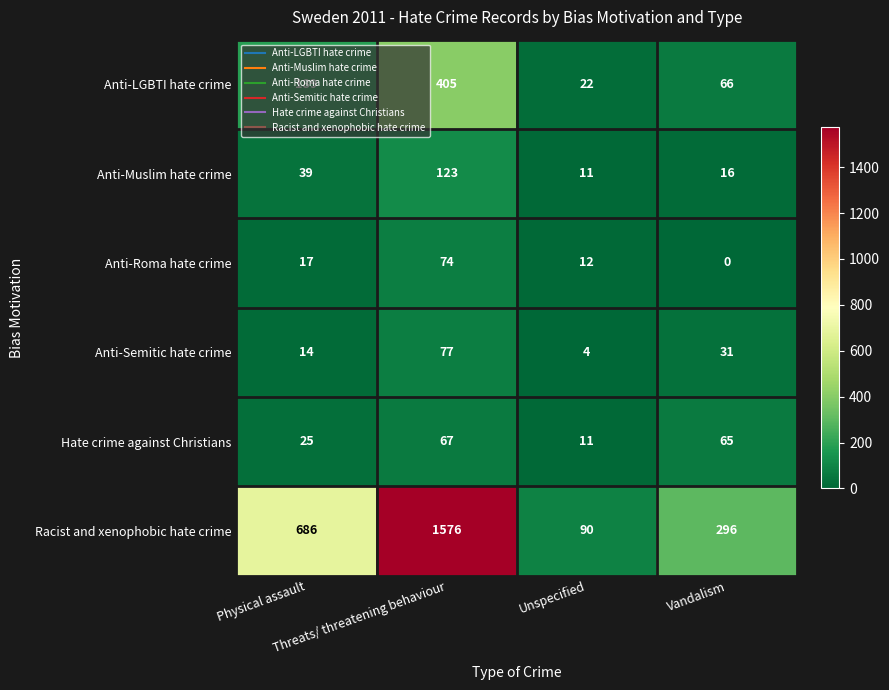

List the series in order of their peak value, lowest first.

Hate crime against Christians, Anti-Roma hate crime, Anti-Semitic hate crime, Anti-Muslim hate crime, Anti-LGBTI hate crime, Racist and xenophobic hate crime